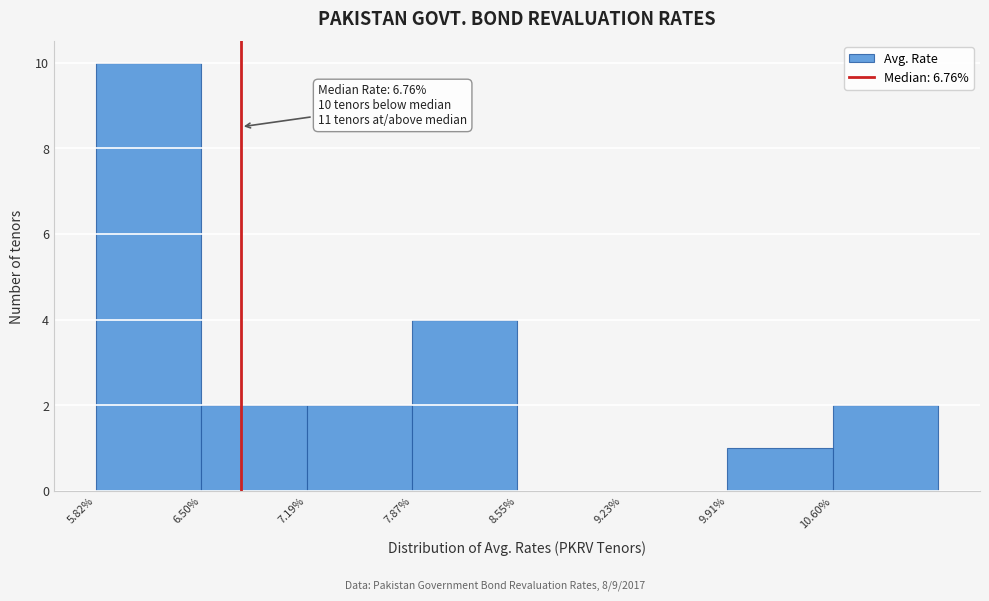

Which range on the x-axis has the tallest bar?

5.8 to 6.5